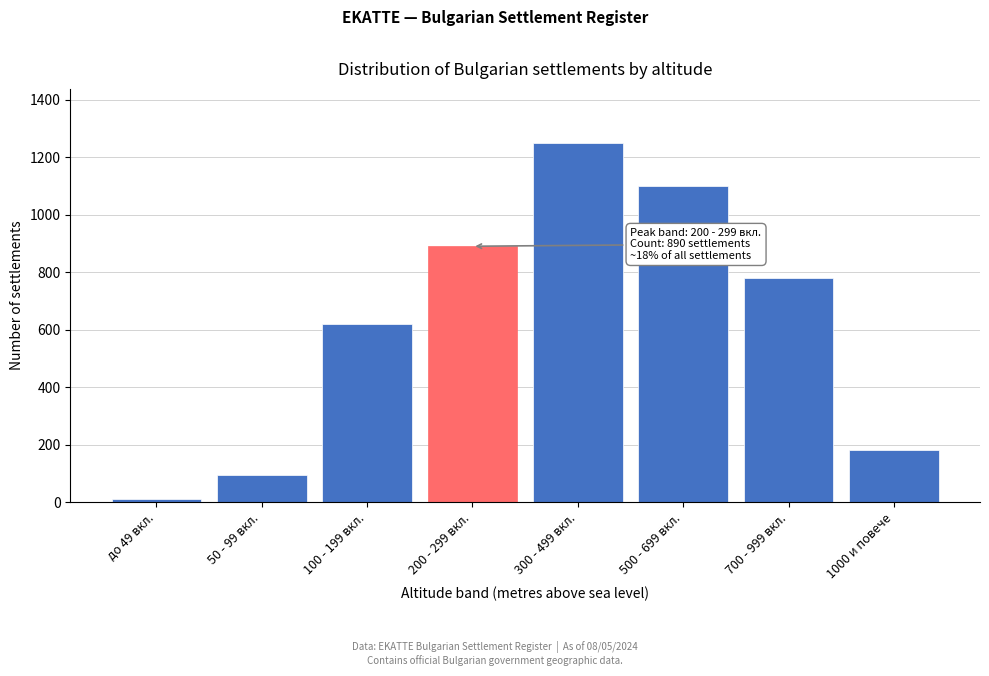

Reading left to right, transcribe all the data shown in this chart.

до 49 вкл.=12	50 - 99 вкл.=95	100 - 199 вкл.=620	200 - 299 вкл.=890	300 - 499 вкл.=1250	500 - 699 вкл.=1100	700 - 999 вкл.=780	1000 и повече=180